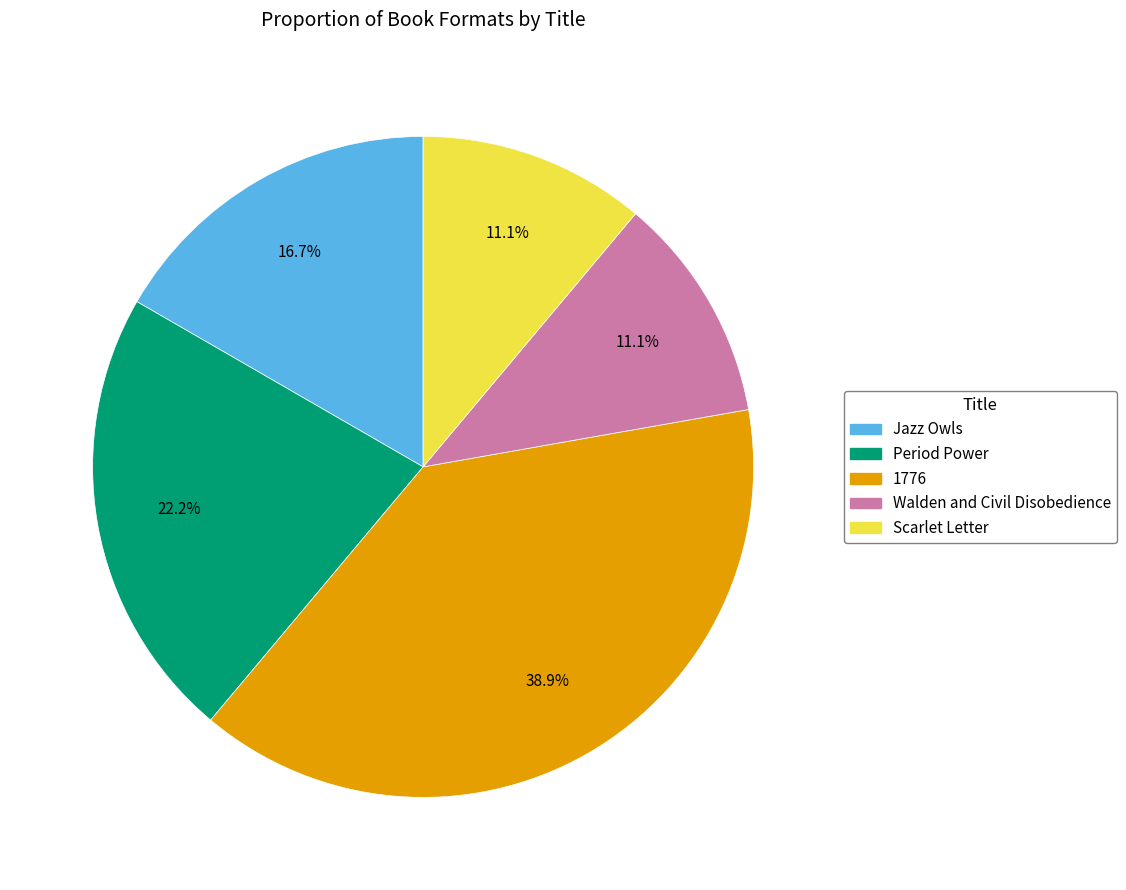

How many slices are in this pie chart?

5